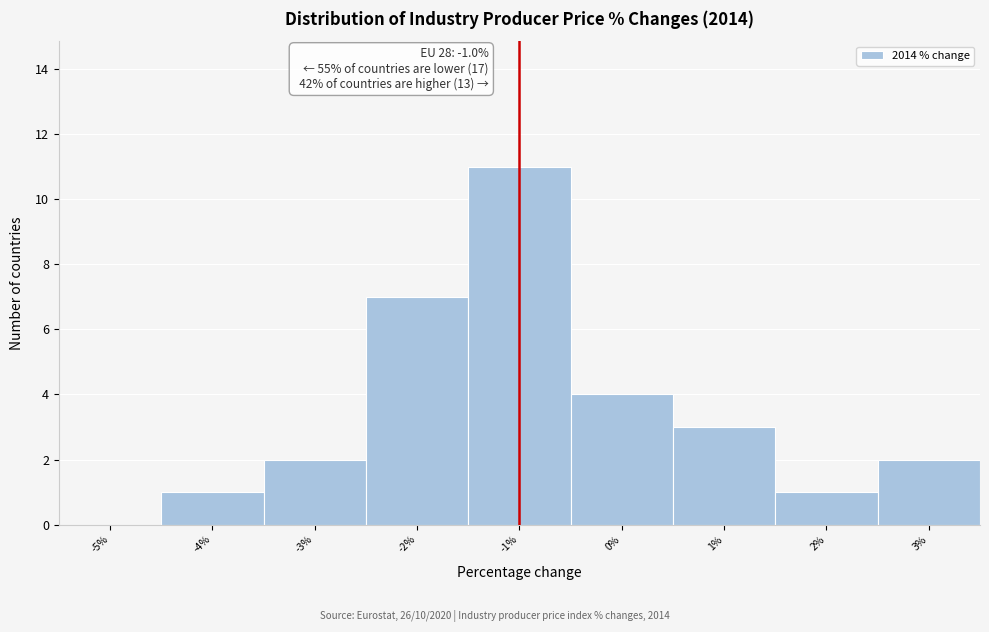

Which range on the x-axis has the tallest bar?

-1.5 to -0.5